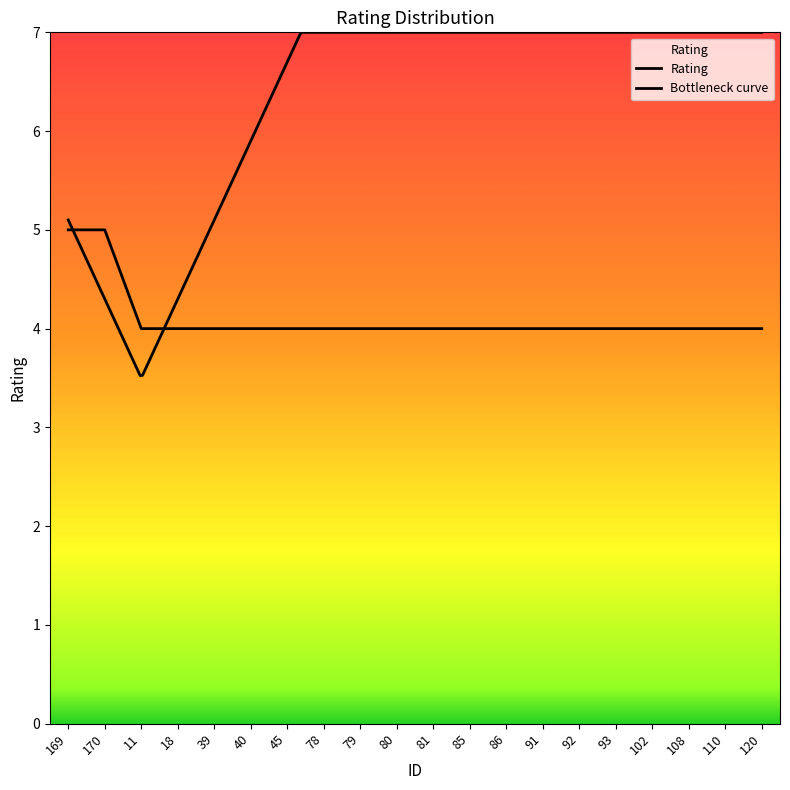

What position from the right is 169?

20